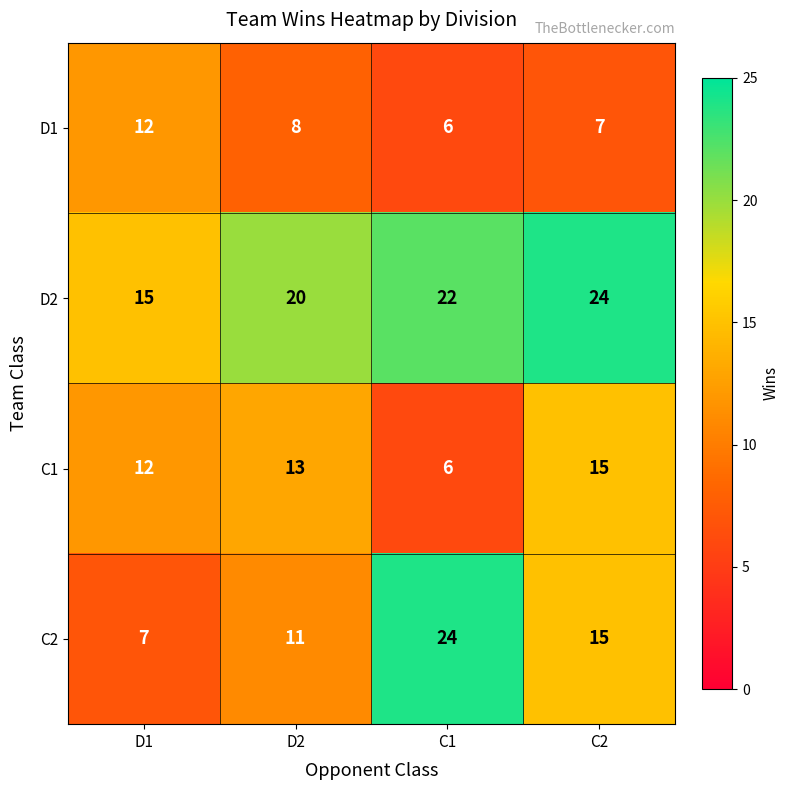

Rank the categories by D2 value from highest to lowest.

C2, C1, D2, D1